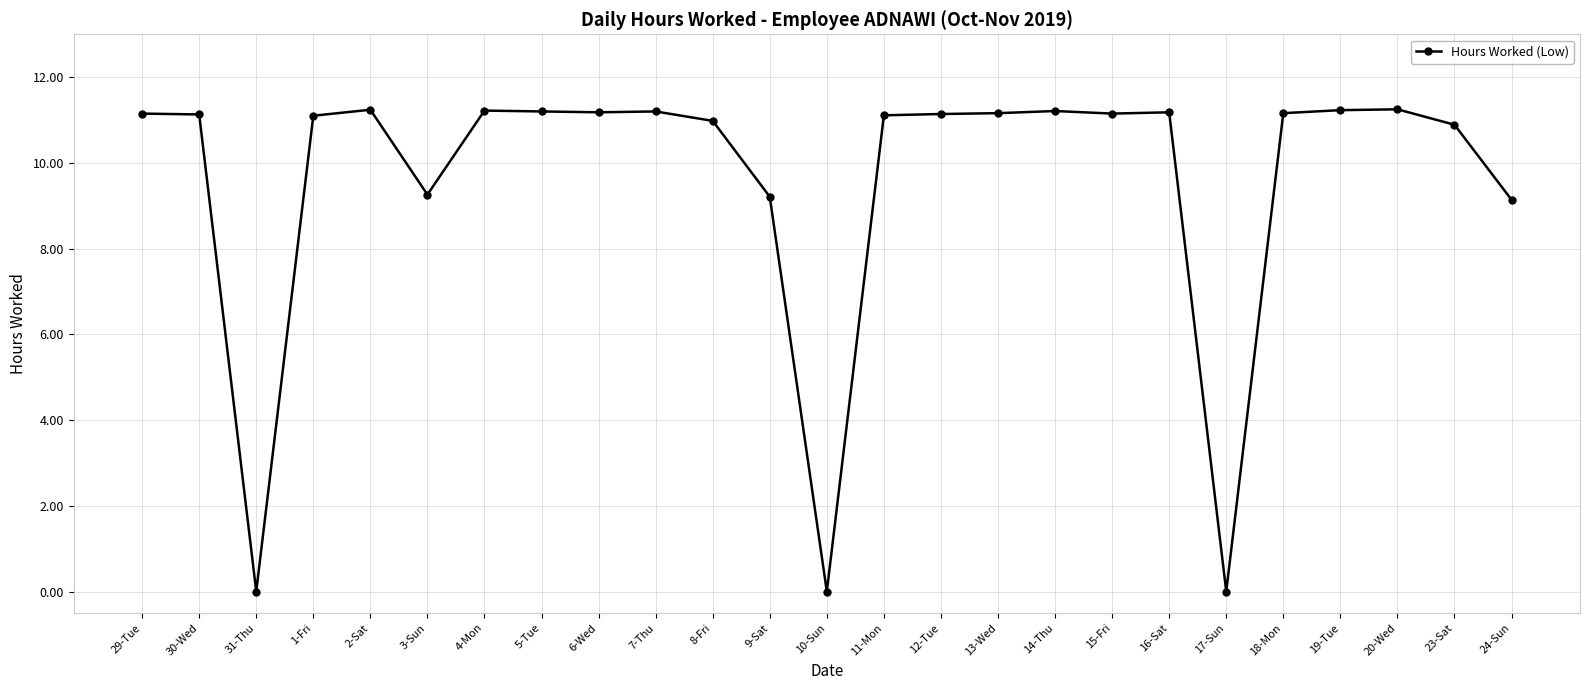

Where does the data first go above 11?

29-Tue